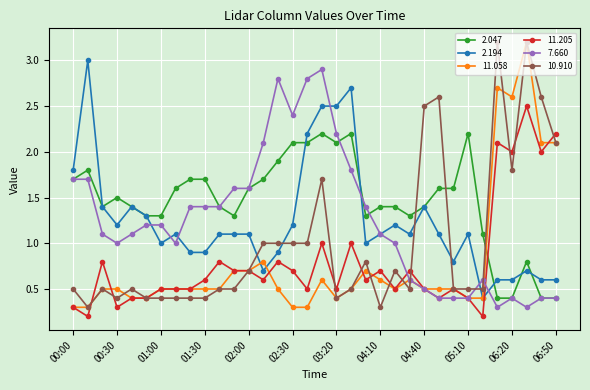

What is the value of the 10.910 point at the 10th from the left?

0.4